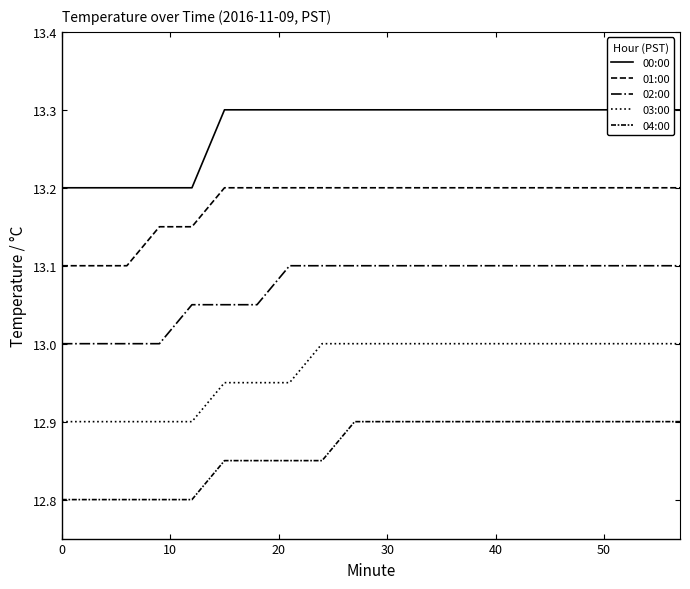

What is the label of the 6th point from the left?

50